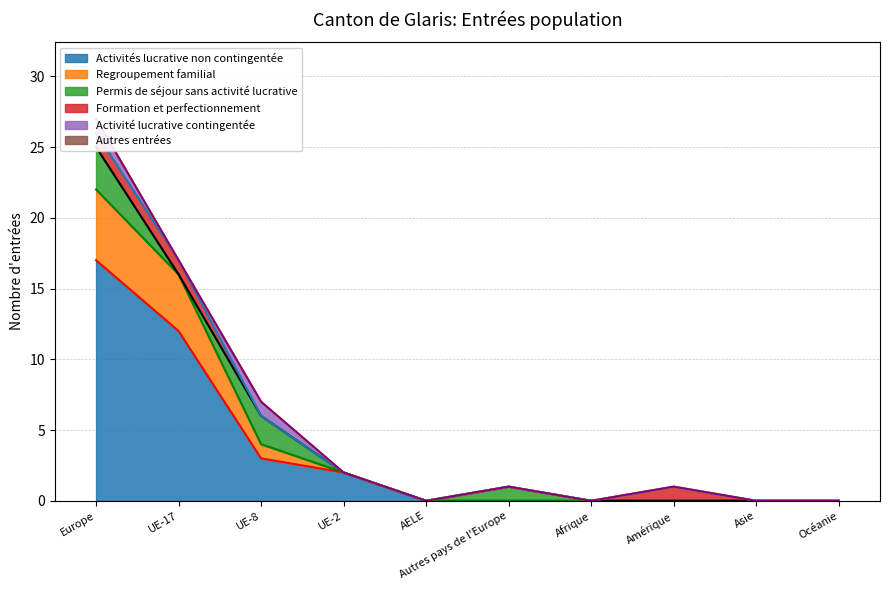

At which label is Activités lucrative non contingentée closest to 8?

UE-17